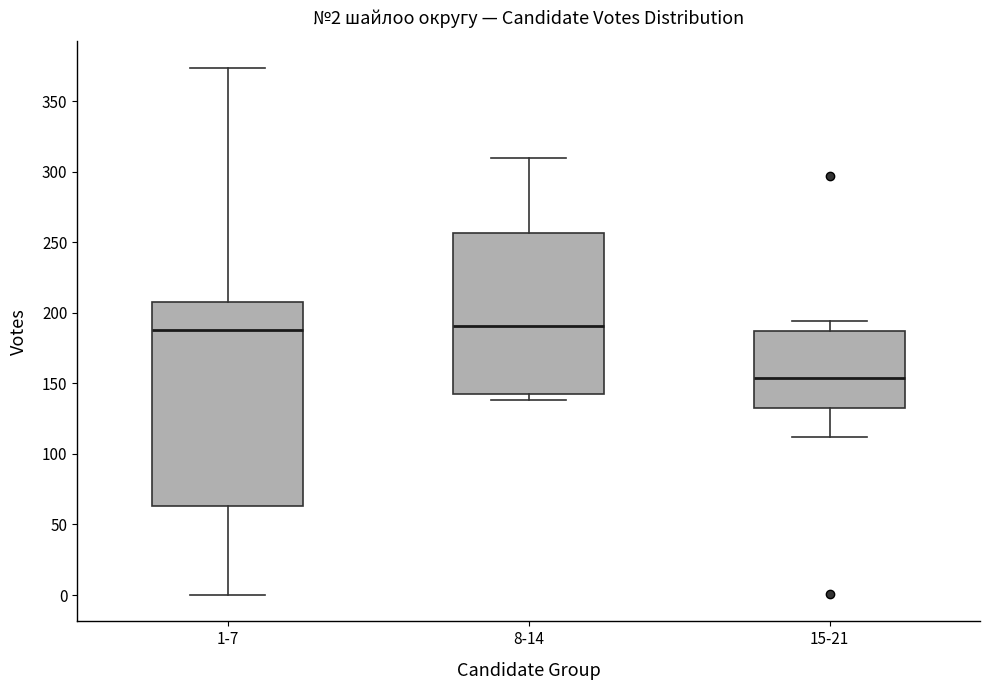

Which box's median line is the lowest?

15-21